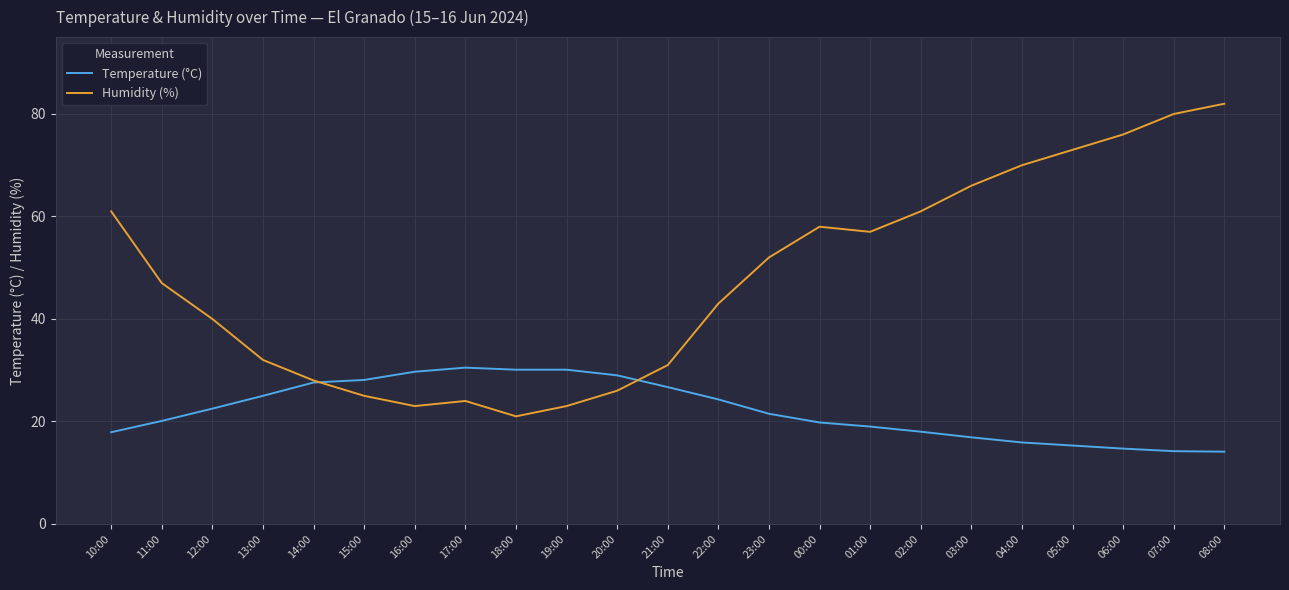

At which category is the sum across all series the highest?

08:00